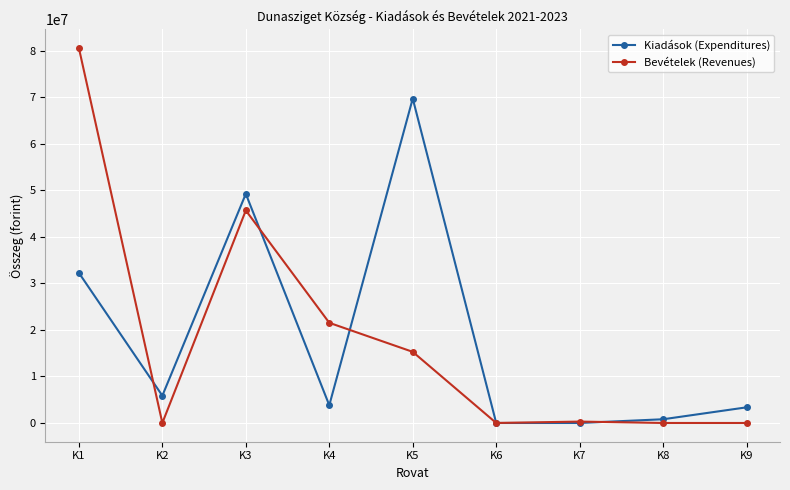

Rank the series at K5 from lowest to highest value.

Bevételek (Revenues), Kiadások (Expenditures)